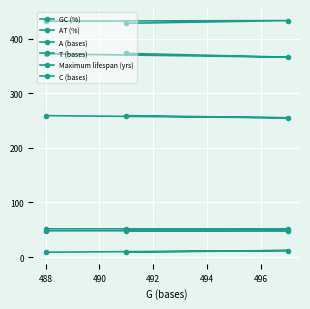

Is this an area chart (filled region under the line)?

No